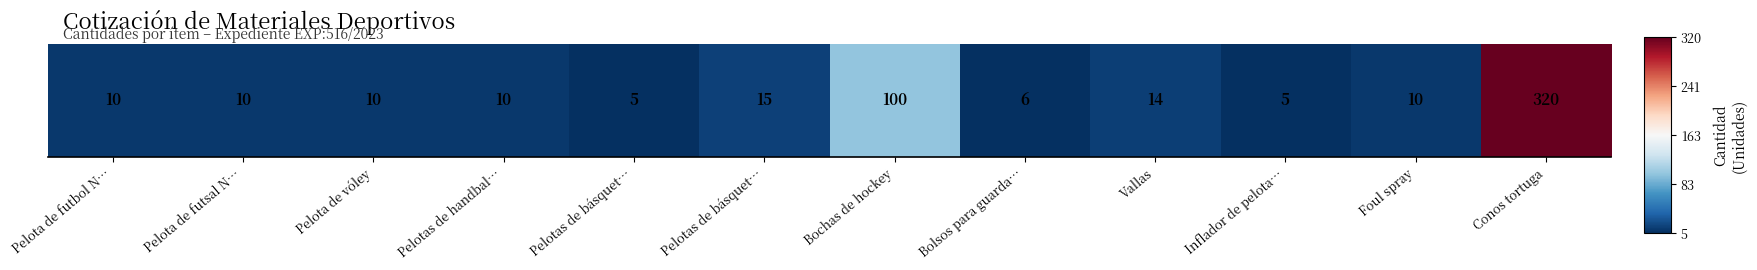

What is the change in value from Pelotas de básquet… to Bolsos para guarda…?

-0.1